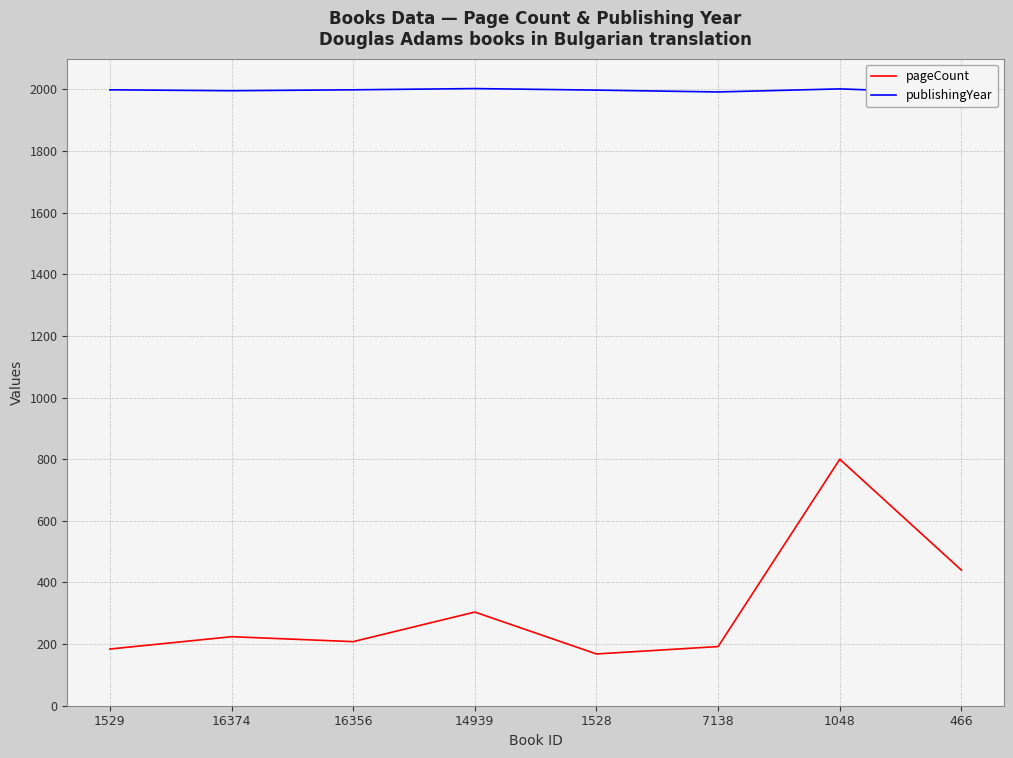

Rank the categories by publishingYear value from highest to lowest.

14939, 1048, 1529, 16356, 1528, 16374, 7138, 466